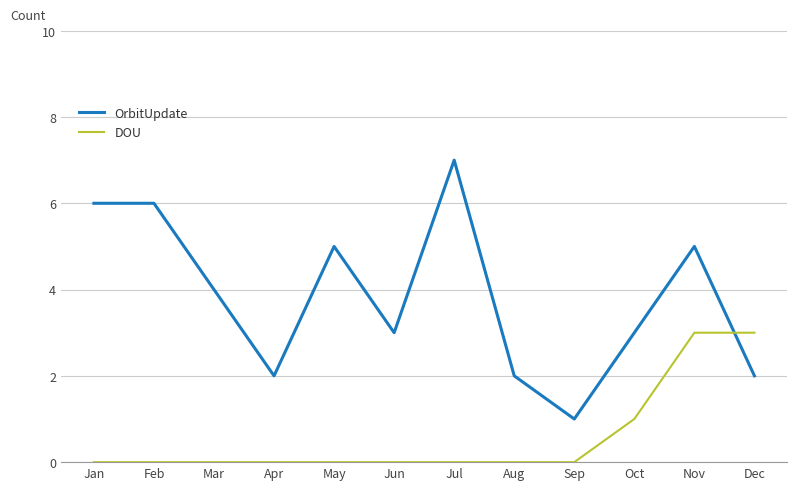

At Apr, list the series in order from largest to smallest.

OrbitUpdate, DOU